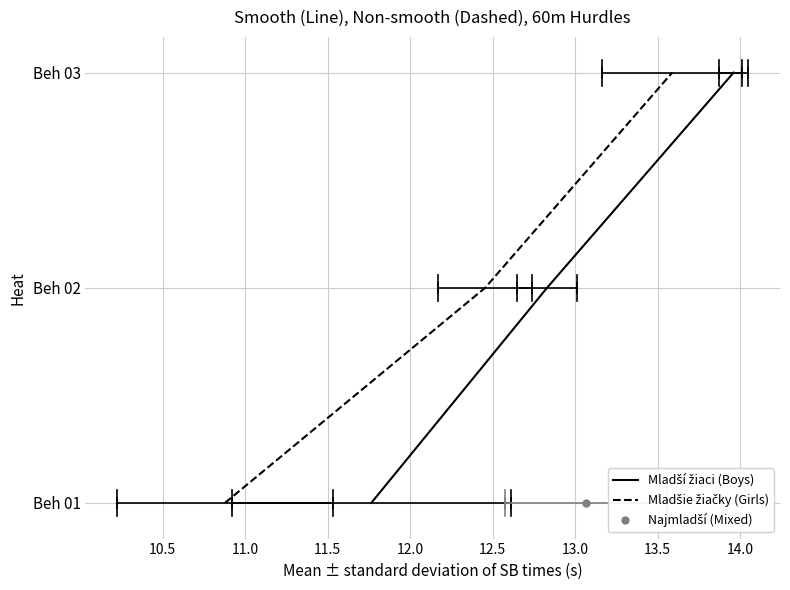

What is the difference between the maximum and minimum values in the Mladší žiaci (Boys) series?

2